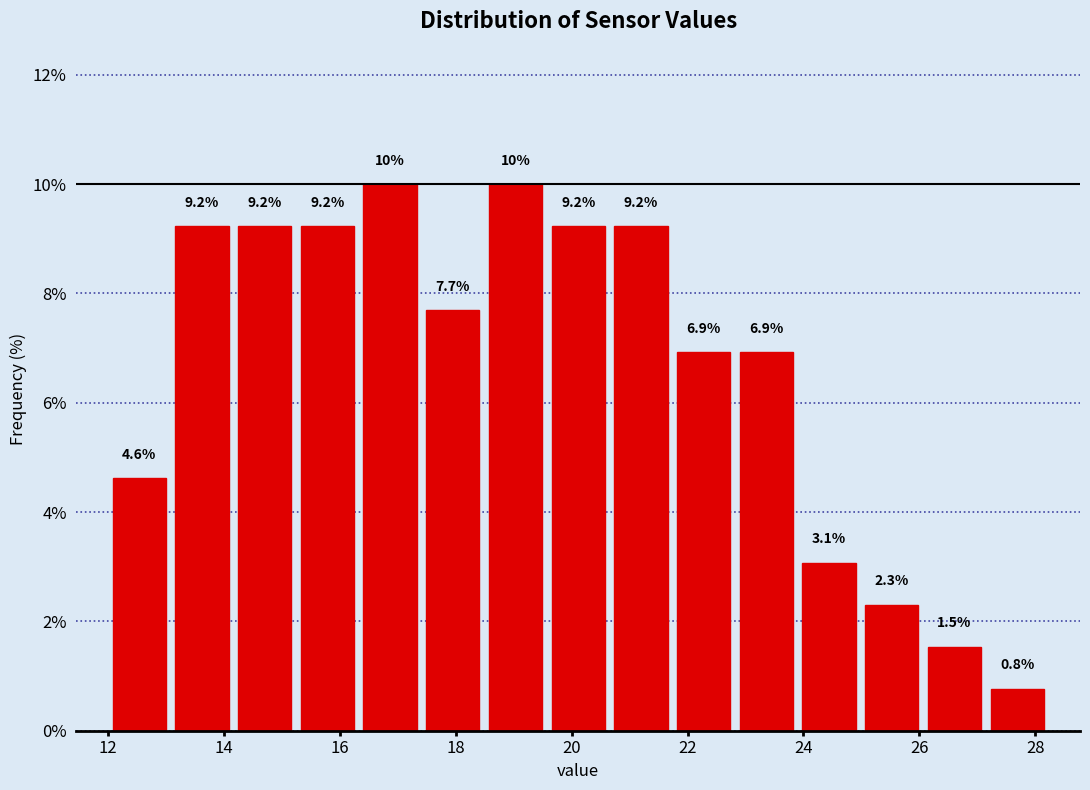

Reading left to right, list every bar in this chart as the range it spans on the x-axis followed by its height. The bar edges are not printed on the chart, so give them approximately, as read against the axis.

12.0 to 13.0: 4.6
13.0 to 14.2: 9.2
14.2 to 15.2: 9.2
15.2 to 16.4: 9.2
16.4 to 17.4: 10.0
17.4 to 18.4: 7.7
18.4 to 19.6: 10.0
19.6 to 20.6: 9.2
20.6 to 21.8: 9.2
21.8 to 22.8: 6.9
22.8 to 24.0: 6.9
24.0 to 25.0: 3.1
25.0 to 26.0: 2.3
26.0 to 27.2: 1.5
27.2 to 28.2: 0.8